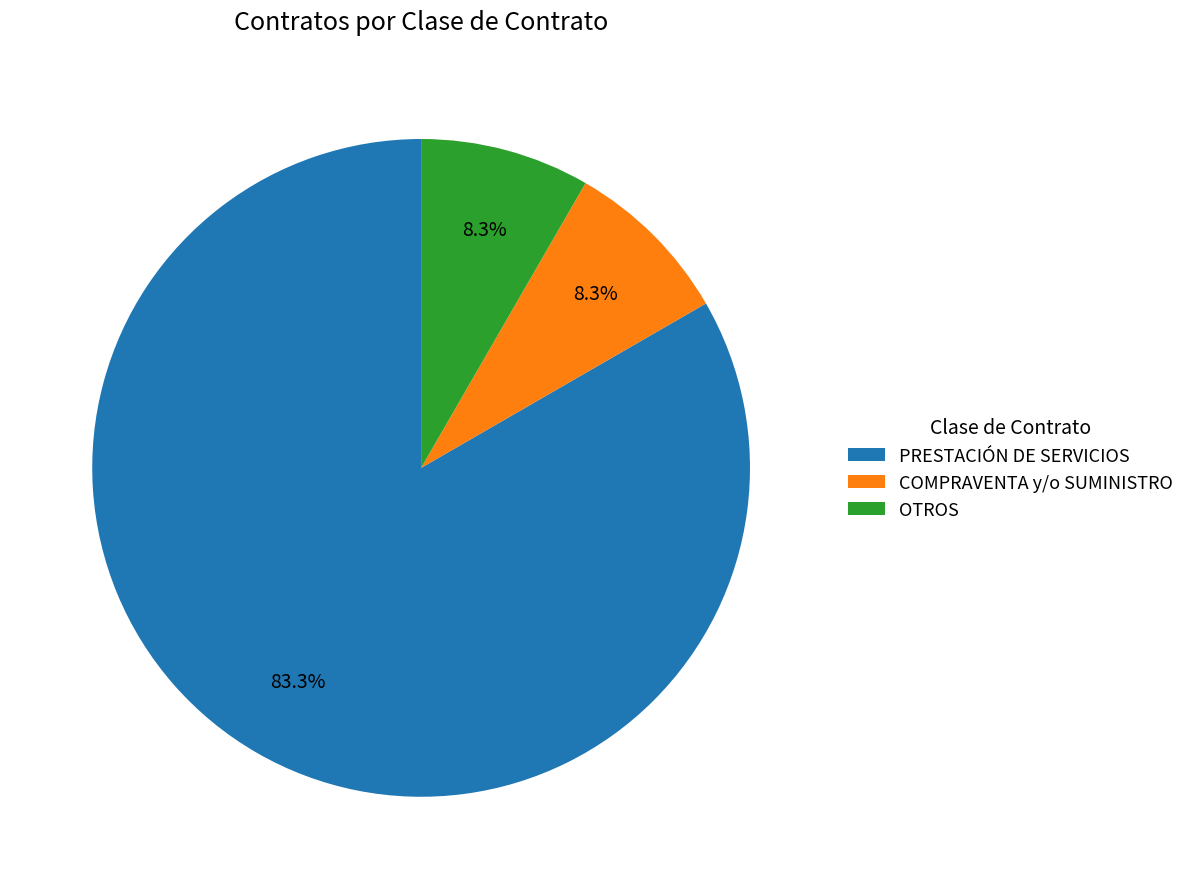

What is the total percentage of PRESTACIÓN DE SERVICIOS and COMPRAVENTA y/o SUMINISTRO?

91.7%